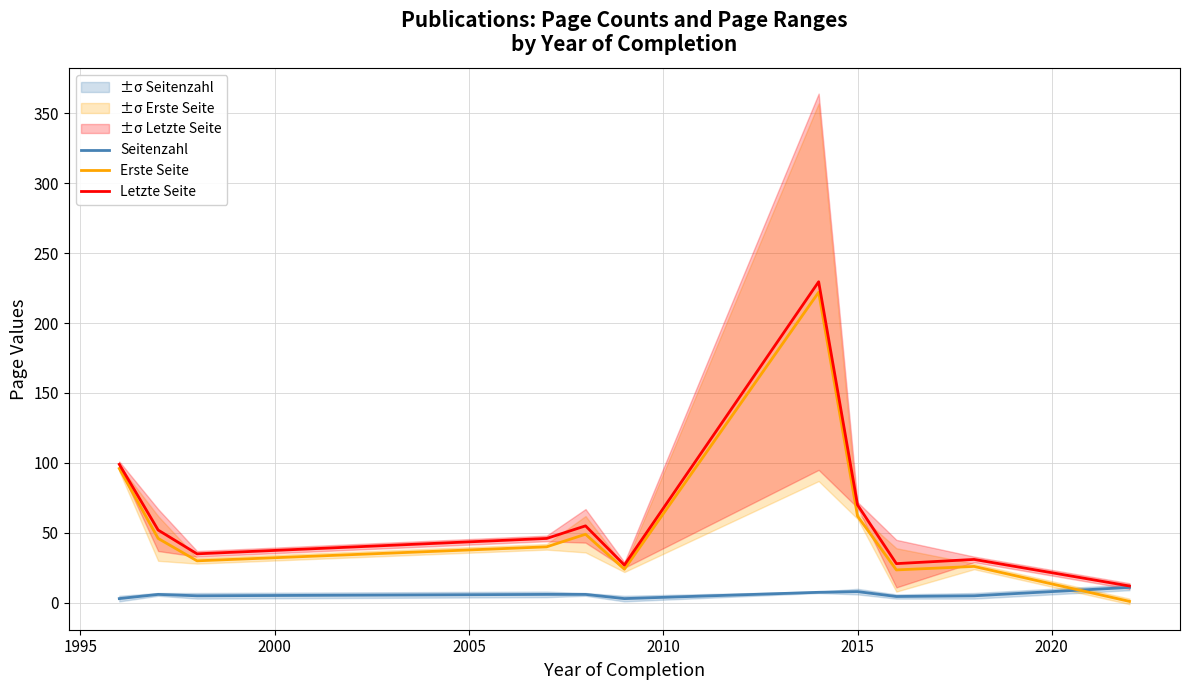

What is the minimum value for Seitenzahl?

3.0